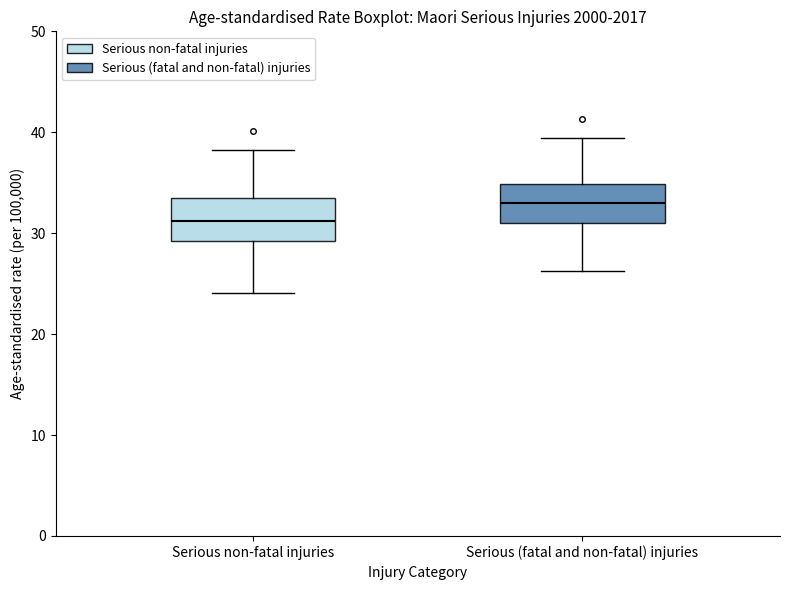

Reading left to right, transcribe this box plot: for each box, give where its median line is, the range the box spans, and where its two whiskers end, as read against the y-axis. The values are not printed on the chart, so give them approximately, as read against the axis.

Serious non-fatal injuries: median 31, box 29 to 33, whiskers 24 to 38
Serious (fatal and non-fatal) injuries: median 33, box 31 to 35, whiskers 26 to 39